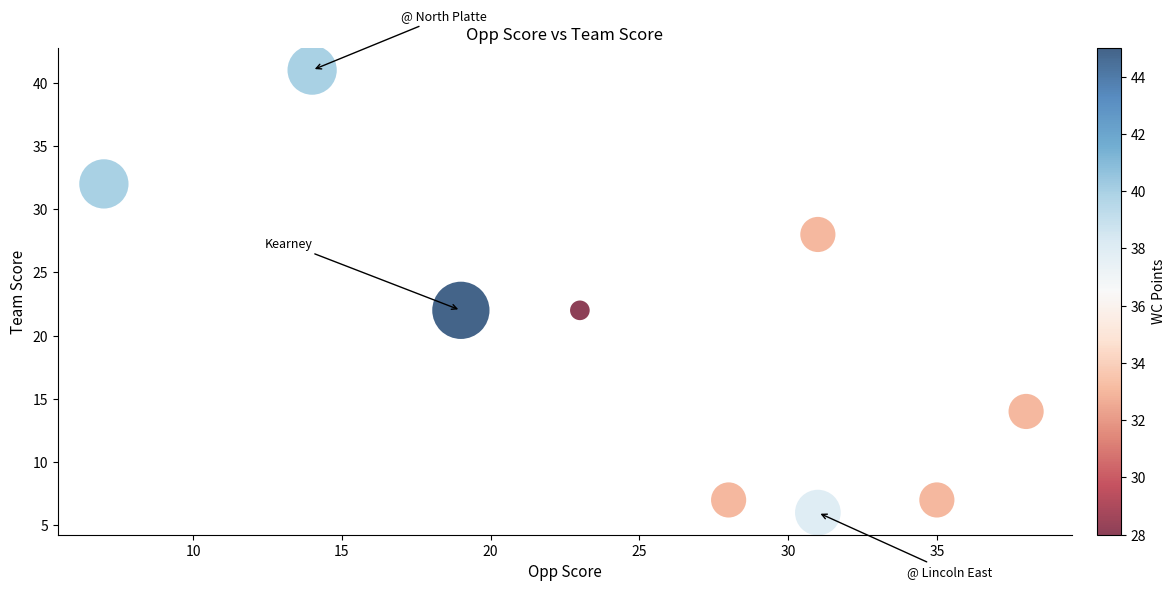

What is the range of Y values (max minus min)?

35